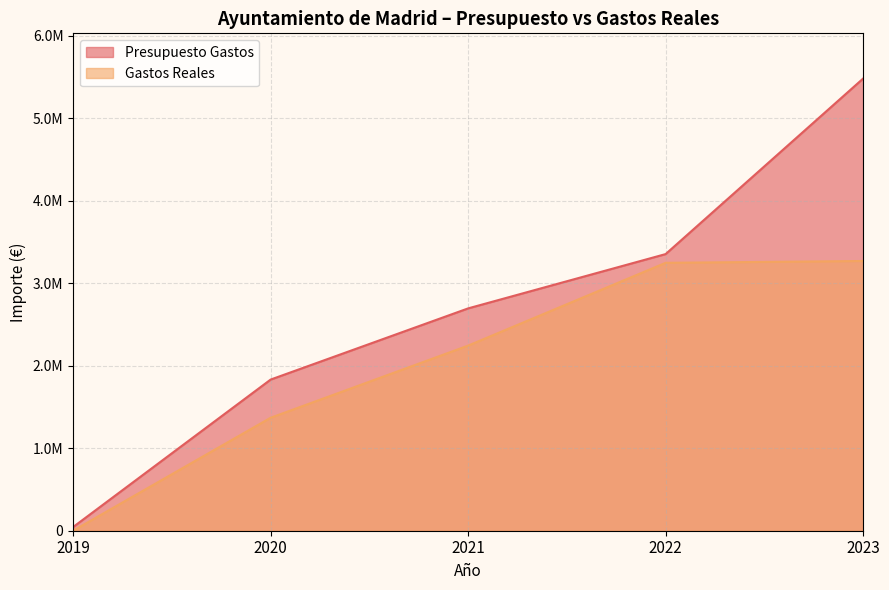

Which category has the lowest value across all series?

2019